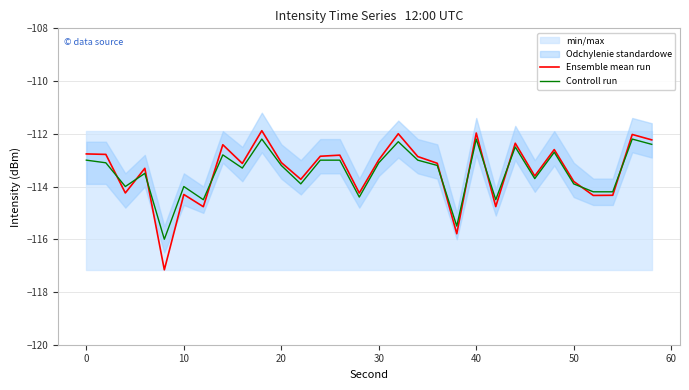

True or false: Controll run has a value of -114.0 at 10.

True